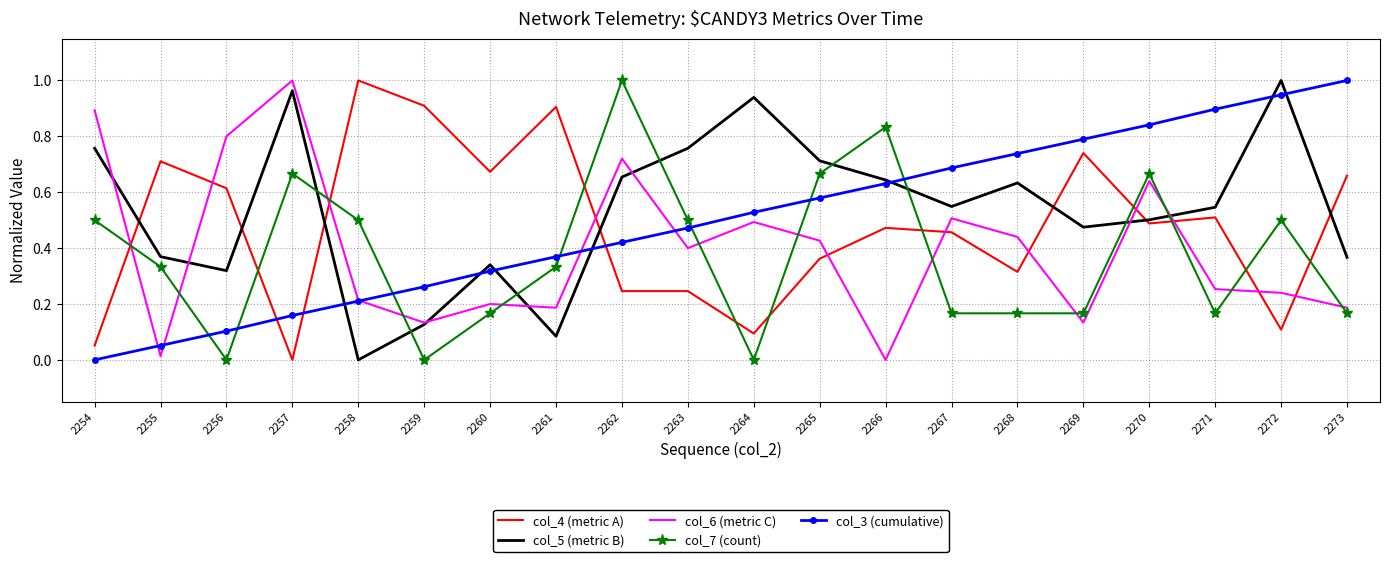

Is it true that col_4 (metric A) equals 0.2 at 2267?

False